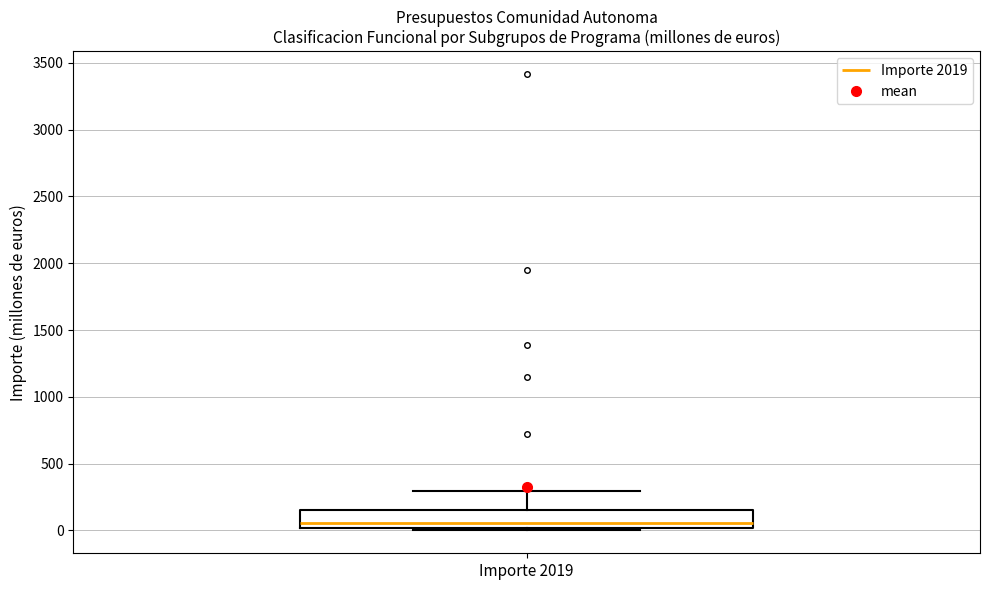

Where is the lower edge of the box for Importe 2019 on the y-axis? The values are not printed on the chart, so give them approximately, as read against the axis.

0